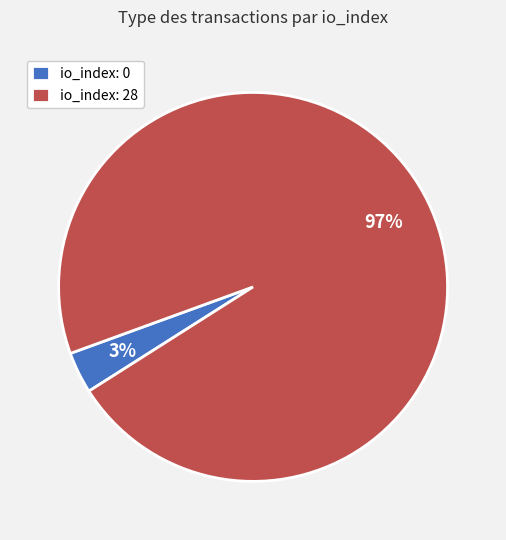

Is the sum of io_index: 0 and io_index: 28 greater than half?

Yes